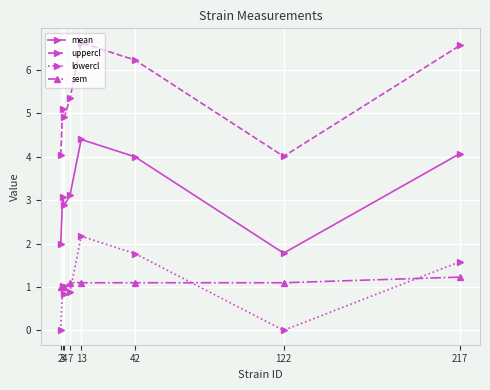

Does the chart have visible grid lines?

Yes